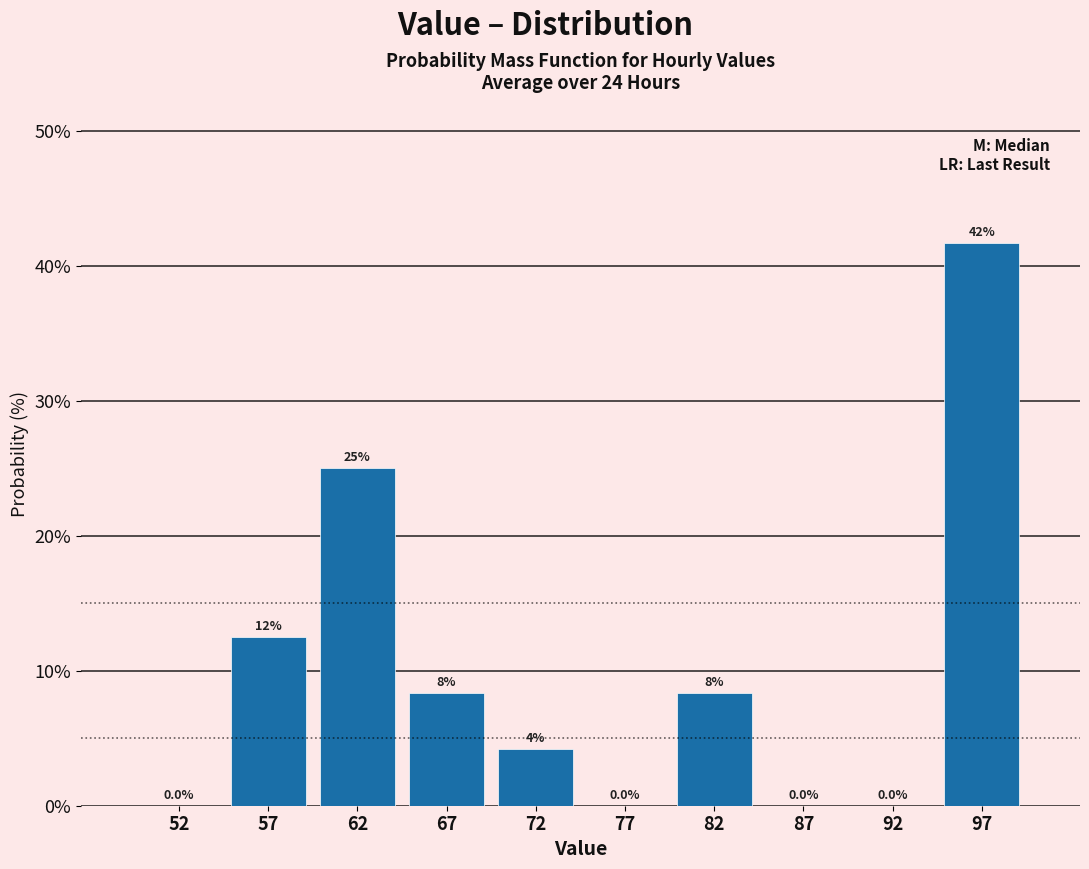

Over which range of the x-axis is the bar tallest?

95 to 100